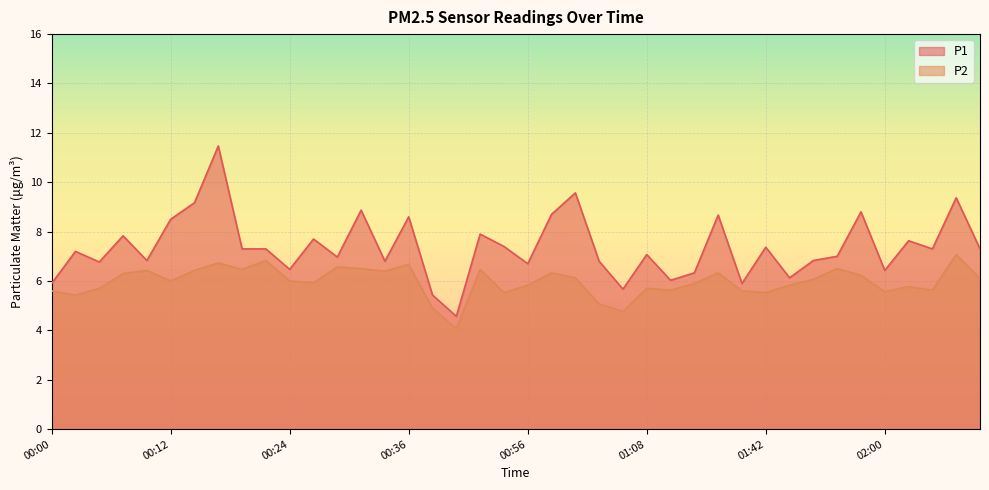

True or false: P2 has a value of 3.4 at 00:51.

False